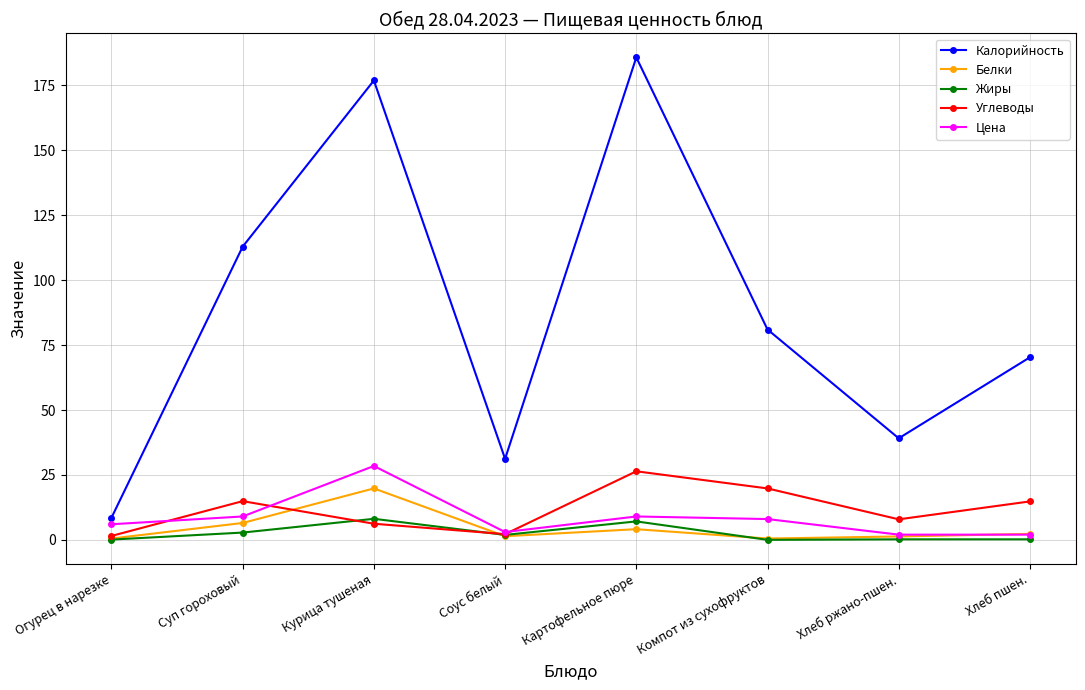

What is the highest value of the Углеводы series?

26.4